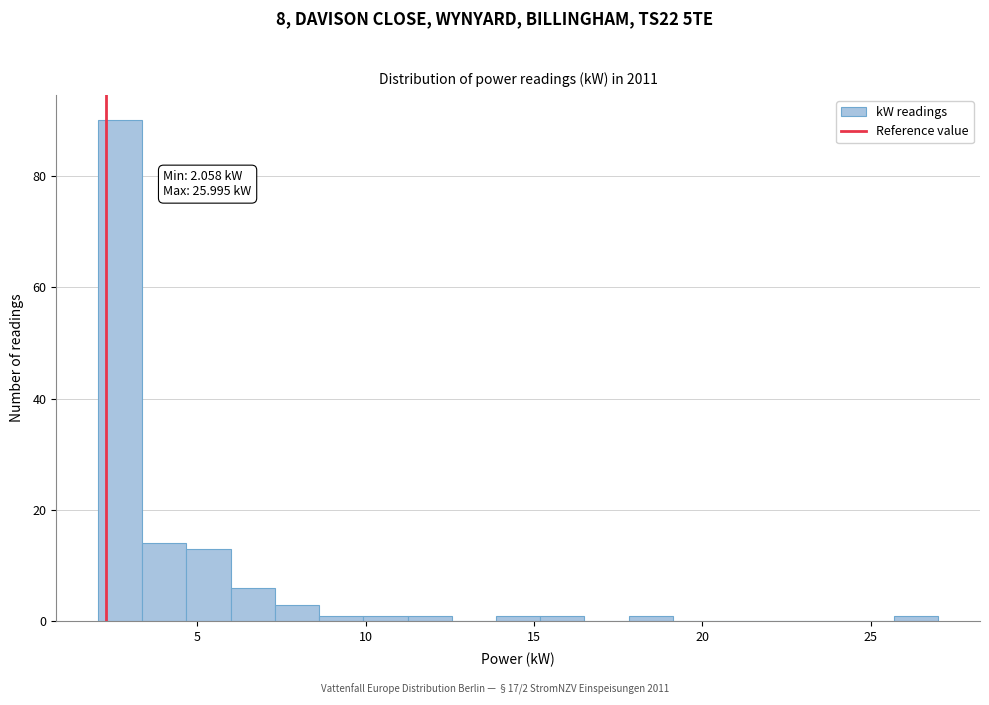

Around what value on the x-axis is the tallest bar? Give the approximate position of its centre, as read against the axis.

2.5